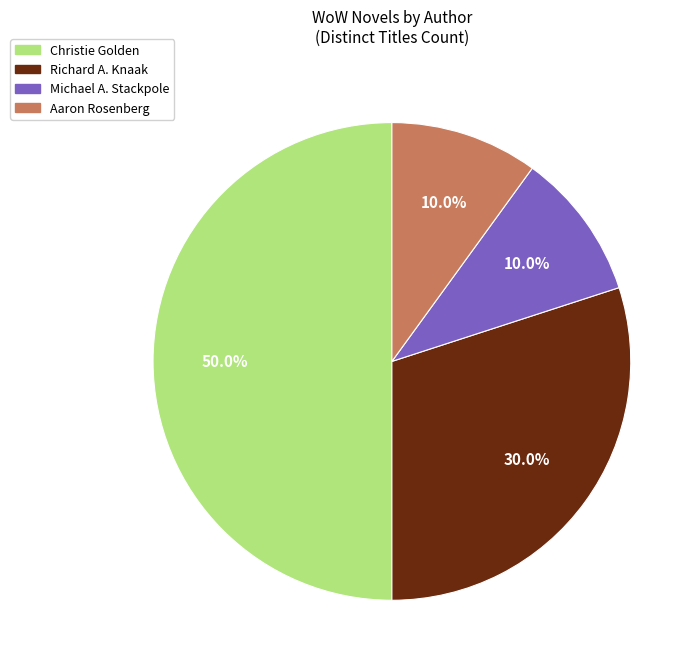

How many slices are in this pie chart?

4